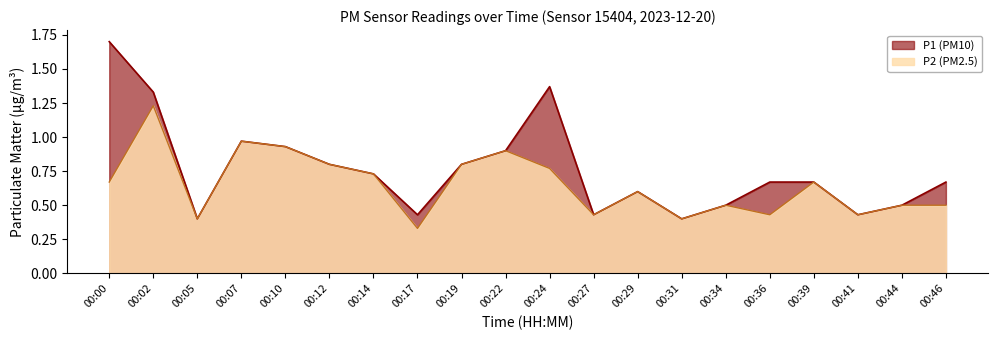

List the series in order of their overall mean, highest first.

P1 (PM10), P2 (PM2.5)